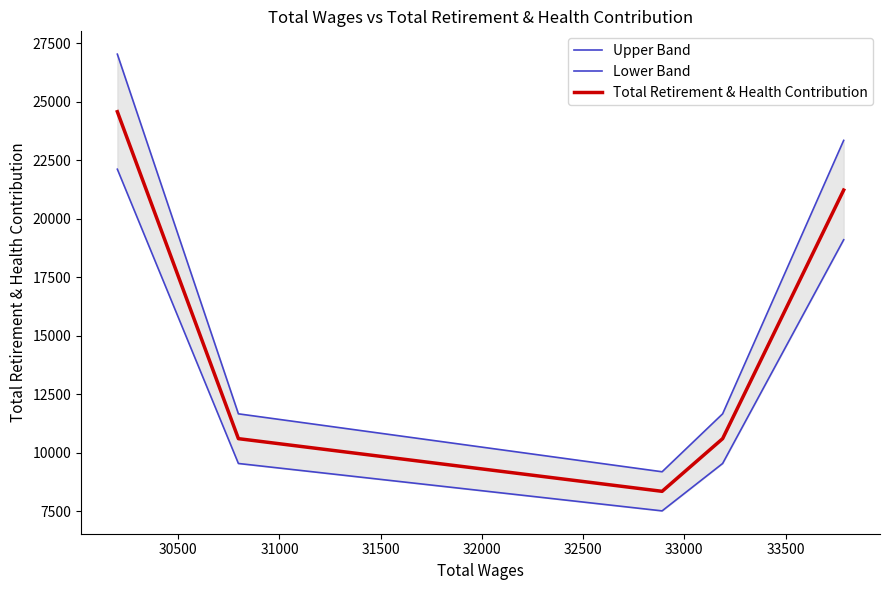

What is the difference between the second highest and minimum values in the Total Retirement & Health Contribution series?

12868.0